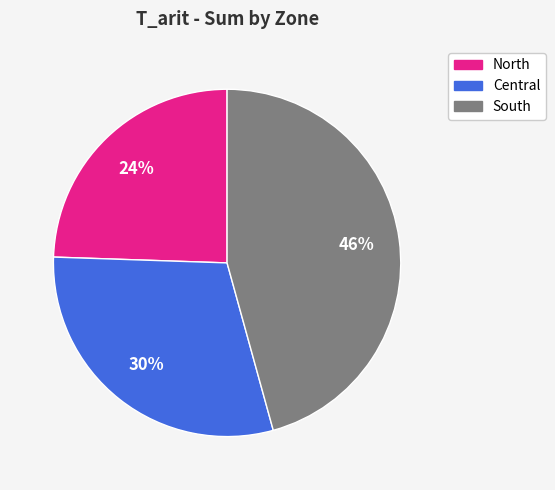

To the nearest percent, what percentage of the pie is Central?

30%